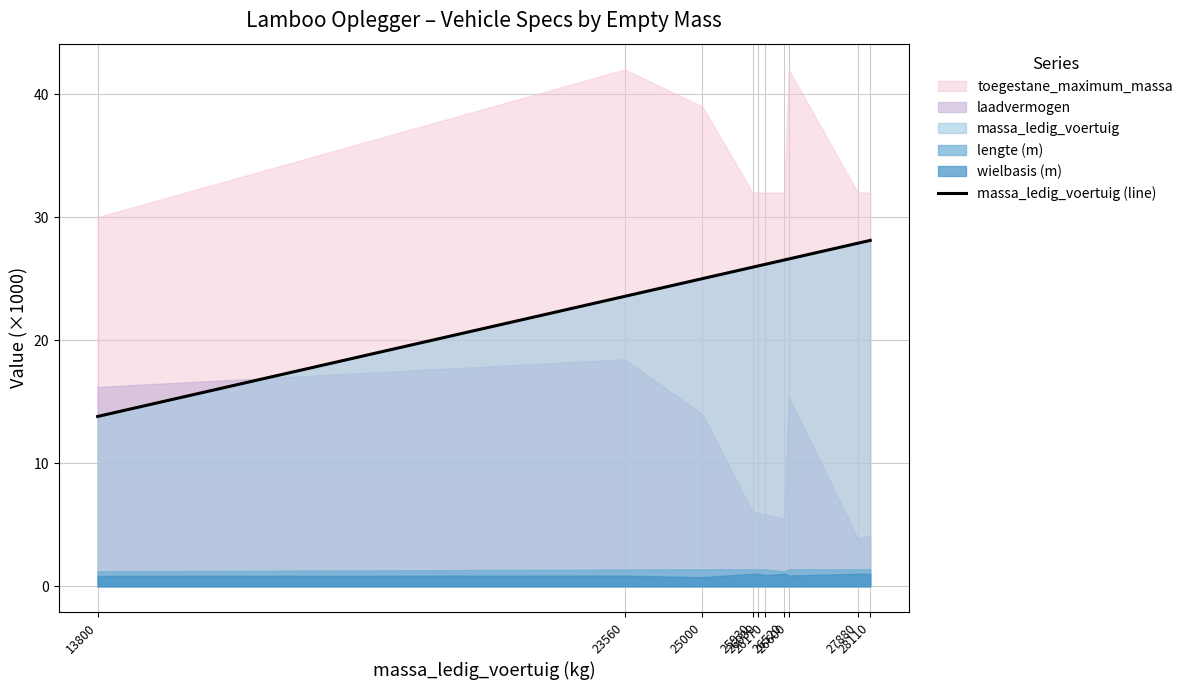

Where is the data nearest to the value 20?

23560